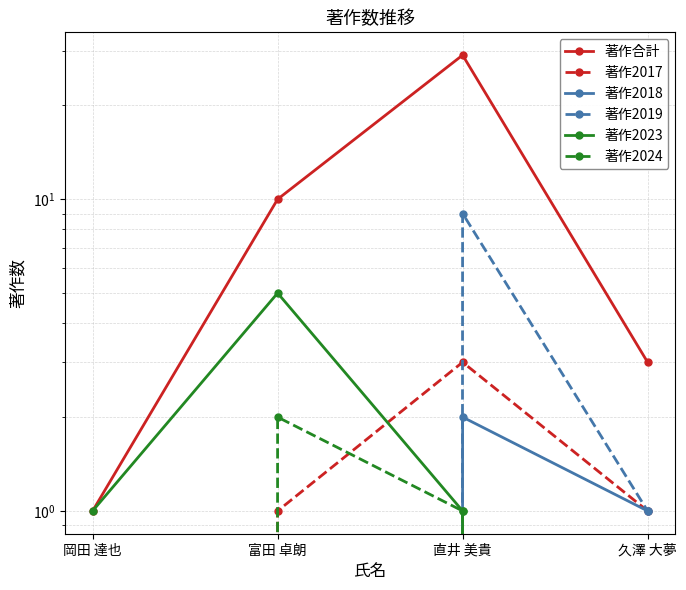

Which series has the largest range (max minus min)?

著作合計